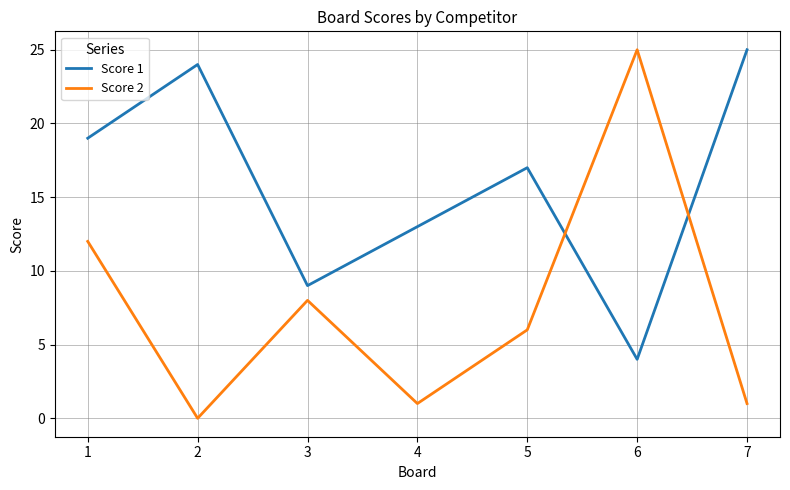

Reading left to right, extract all data points from this chart.

Score 1: 1=19	2=24	3=9	4=13	5=17	6=4	7=25
Score 2: 1=12	2=0	3=8	4=1	5=6	6=25	7=1